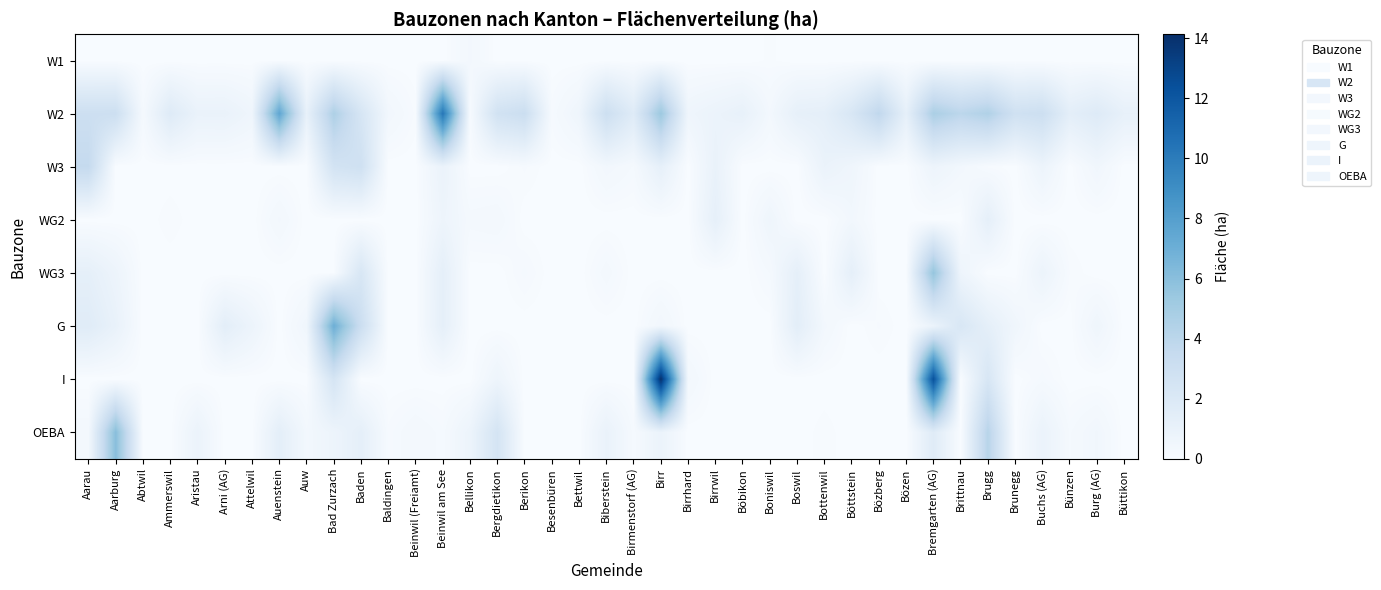

Which series has the largest range (max minus min)?

I